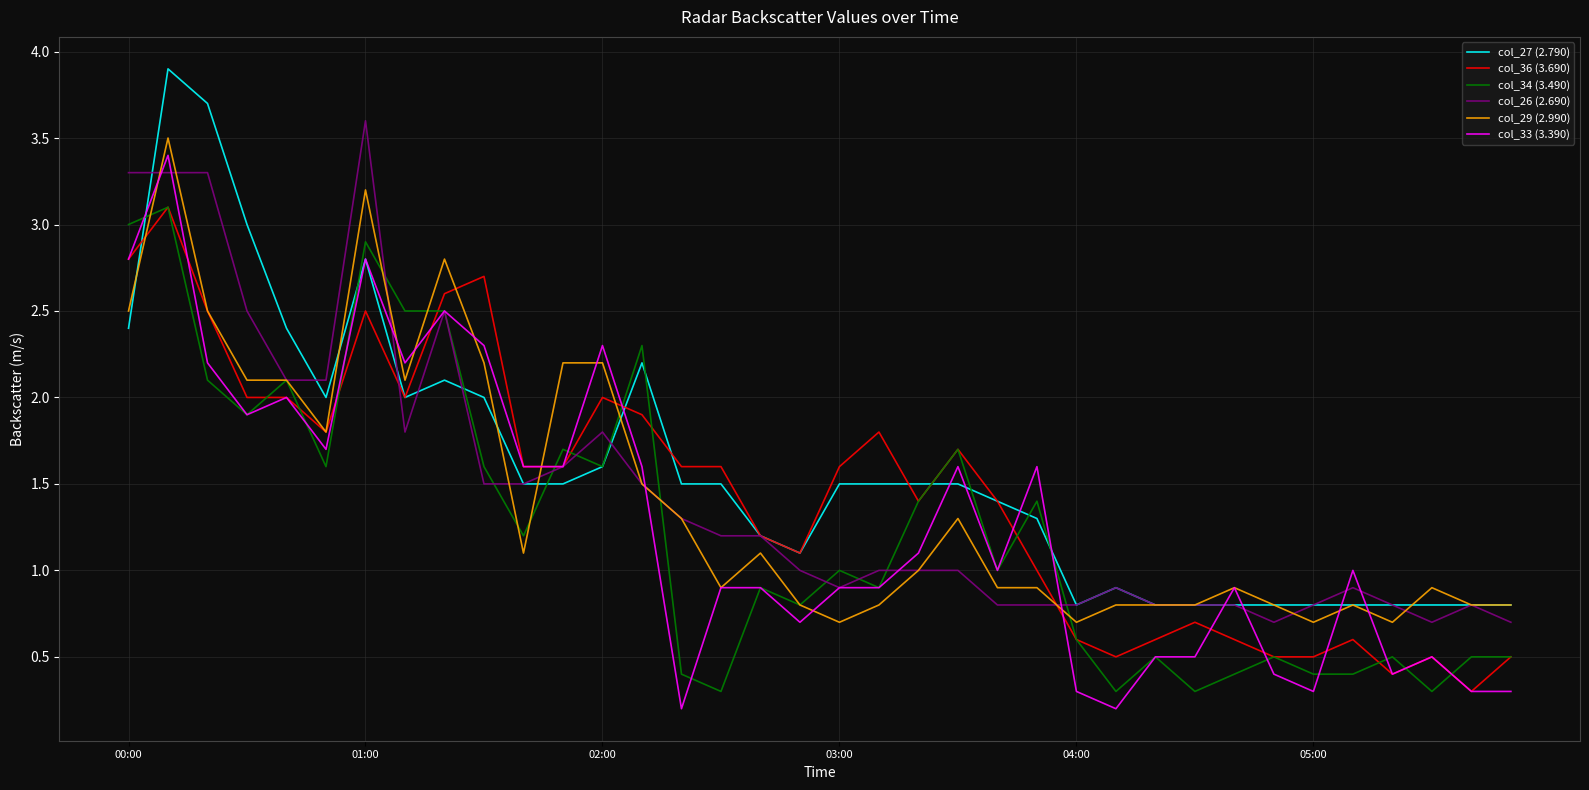

What is the maximum value for col_33 (3.390)?

3.4